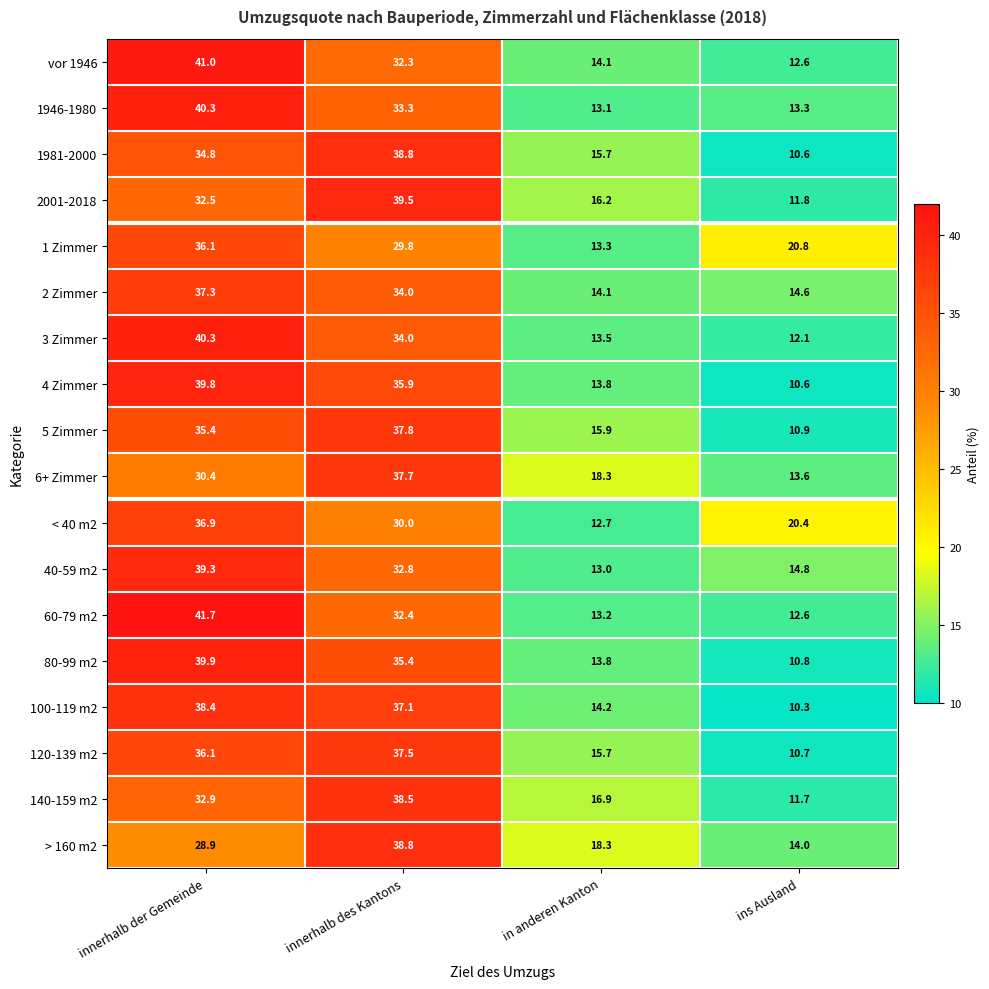

At which label does 100-119 m2 first exceed 37?

innerhalb der Gemeinde